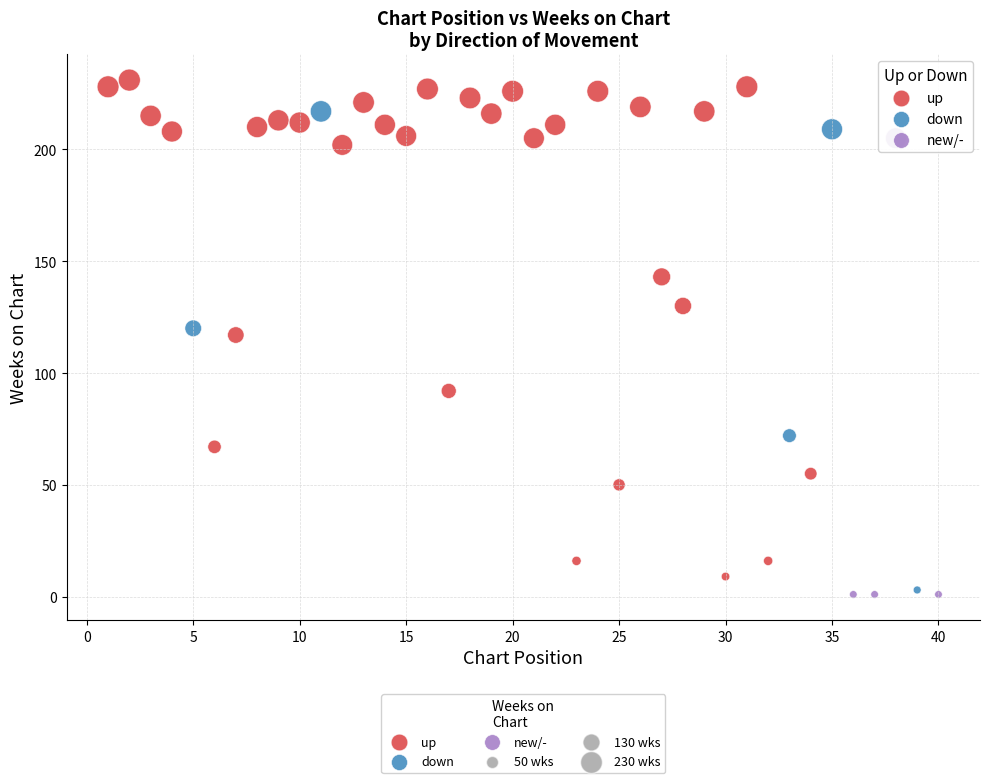

Which series has the largest Y range (max minus min)?

up